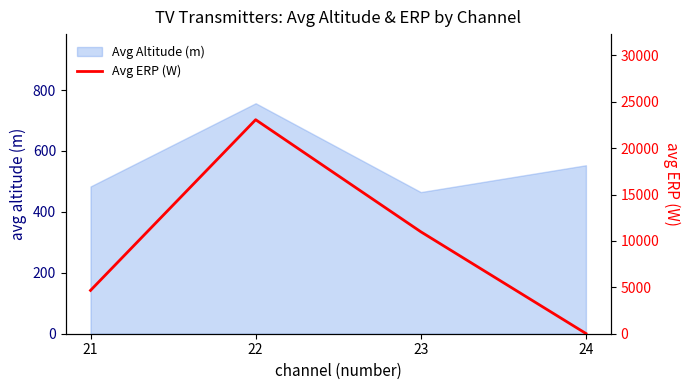

Where does the data first go above 10988?

22